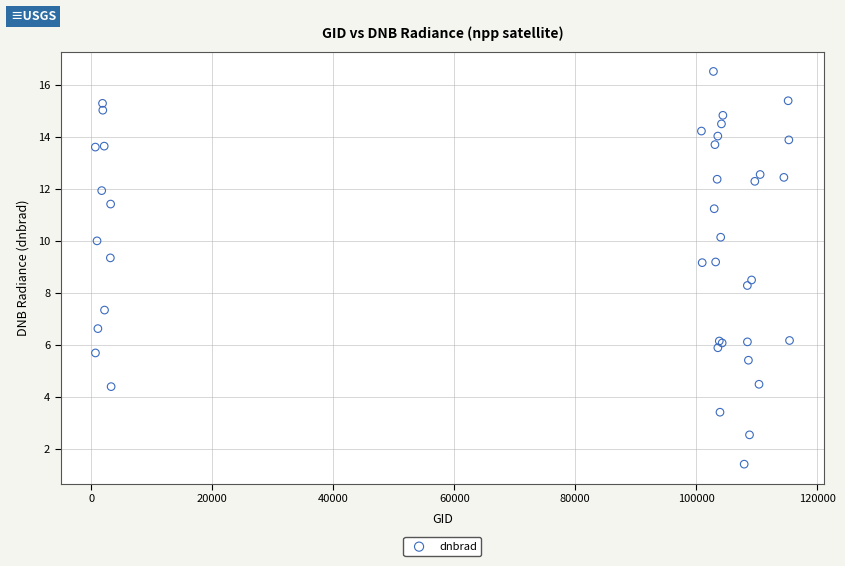

What Y value in the scatter plot is closest to 8?

8.3